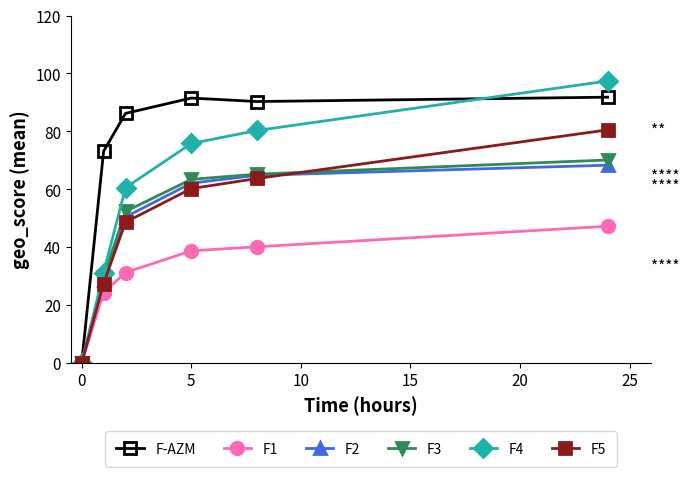

What is the value of the F4 point at the 6th from the left?

97.4